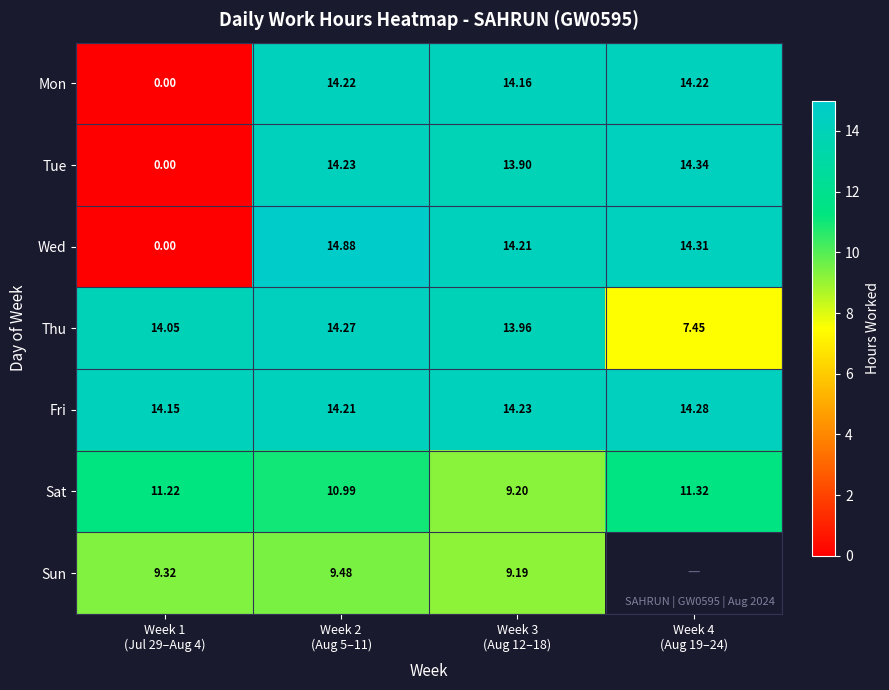

What is the difference between the maximum and minimum values in the Sat series?

2.1